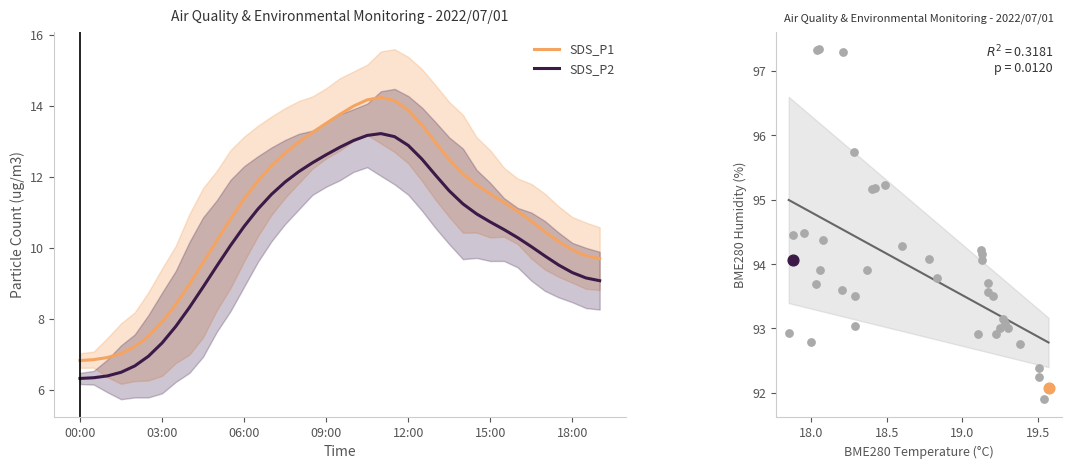

True or false: SDS_P2 and SDS_P1 cross at least once.

False